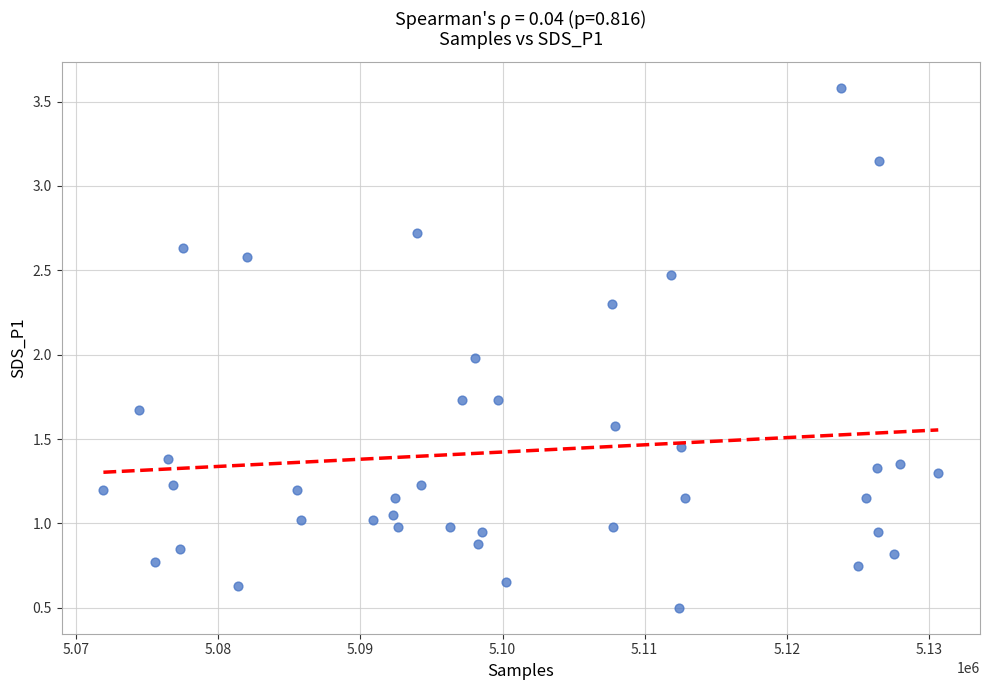

What is the range of X values (max minus min)?

58755.0